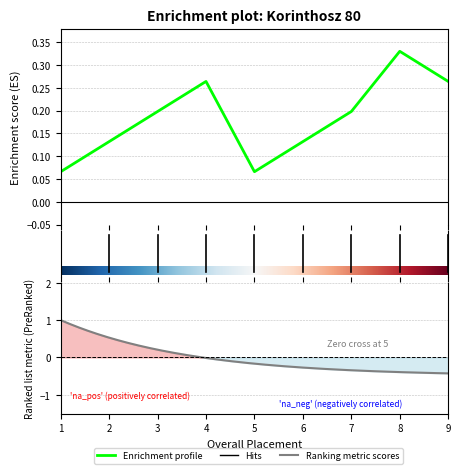

What is the difference between the maximum and minimum values?

0.3